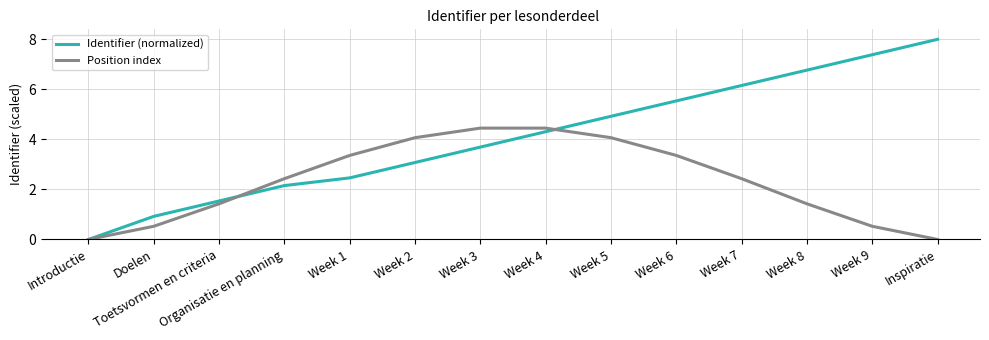

True or false: Position index has more than 1 interior local peaks.

False